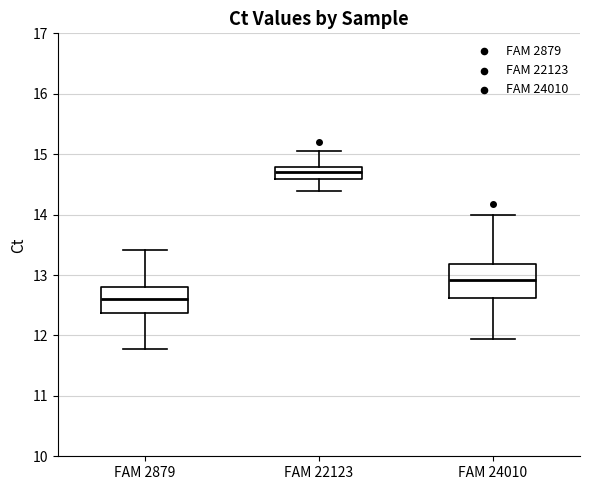

Where does the lower whisker of the box for FAM 2879 end on the y-axis? The values are not printed on the chart, so give them approximately, as read against the axis.

11.8